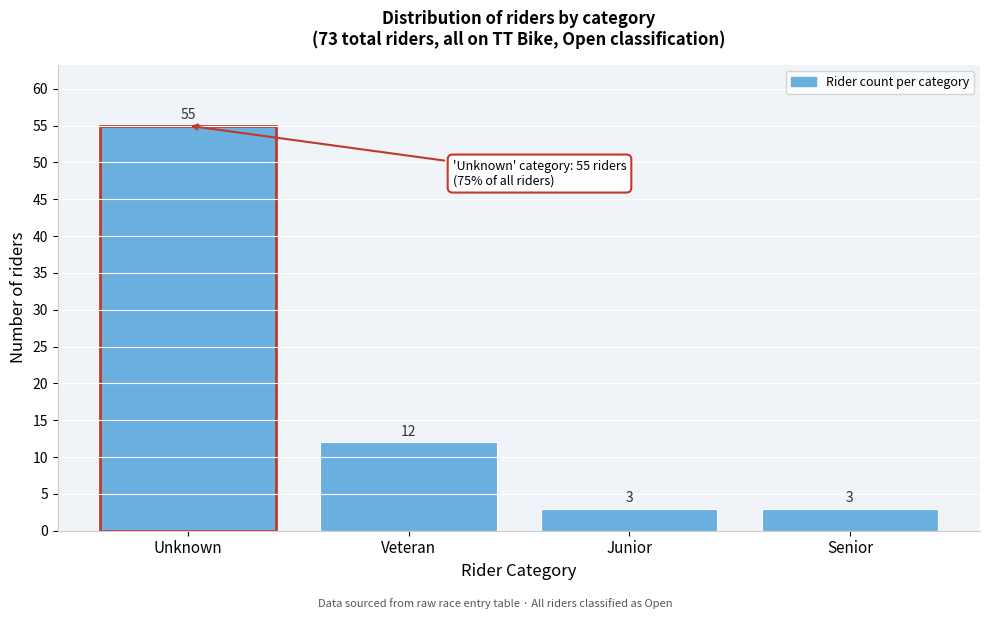

Reading left to right, what are all the values shown in this chart?

Unknown=55	Veteran=12	Junior=3	Senior=3